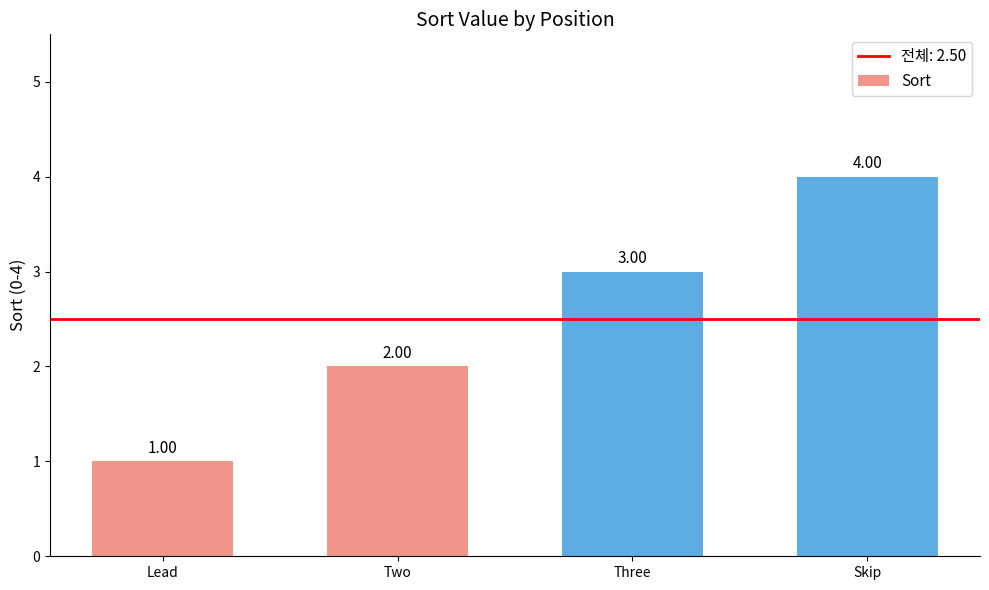

Reading left to right, list all the values displayed in this chart.

Lead=1	Two=2	Three=3	Skip=4